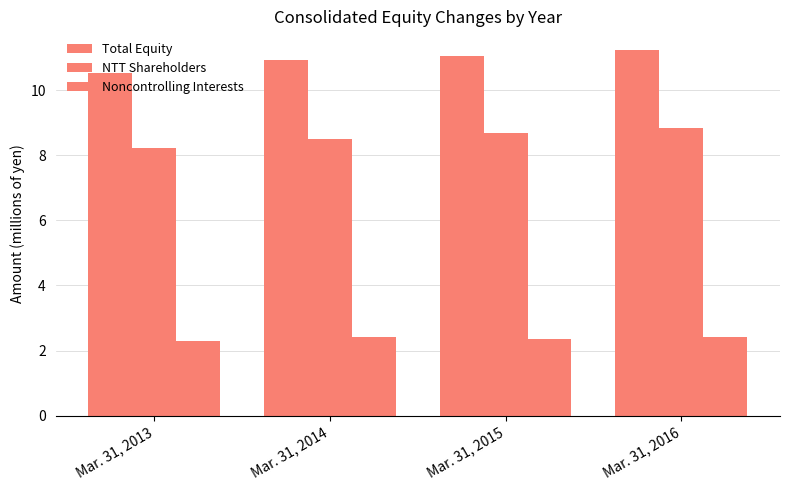

How many groups of bars are there?

4